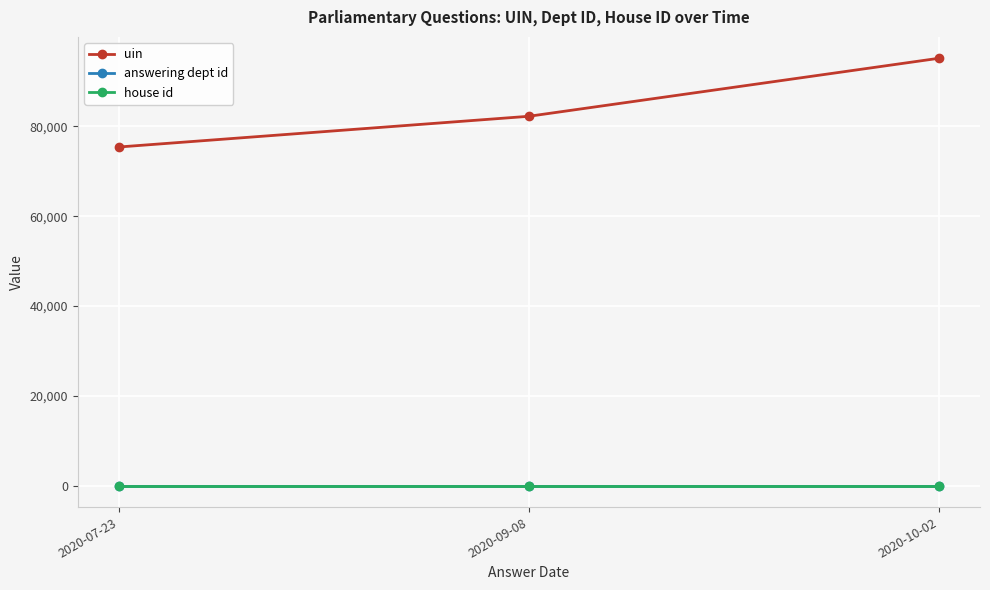

What is the sum of all answering dept id values?

42